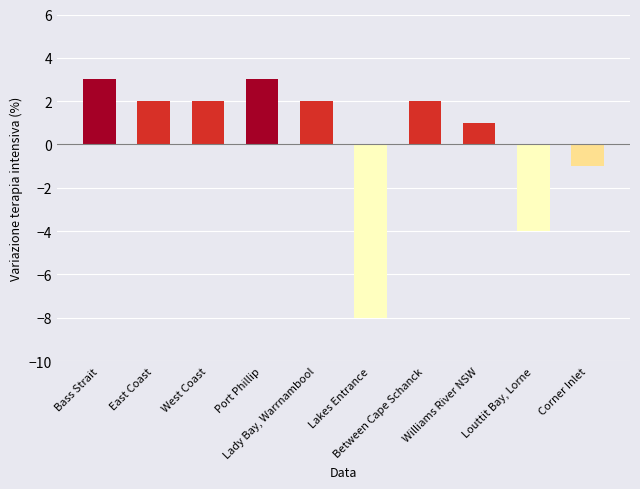

What is the change in value from Between Cape Schanck to Williams River NSW?

-1